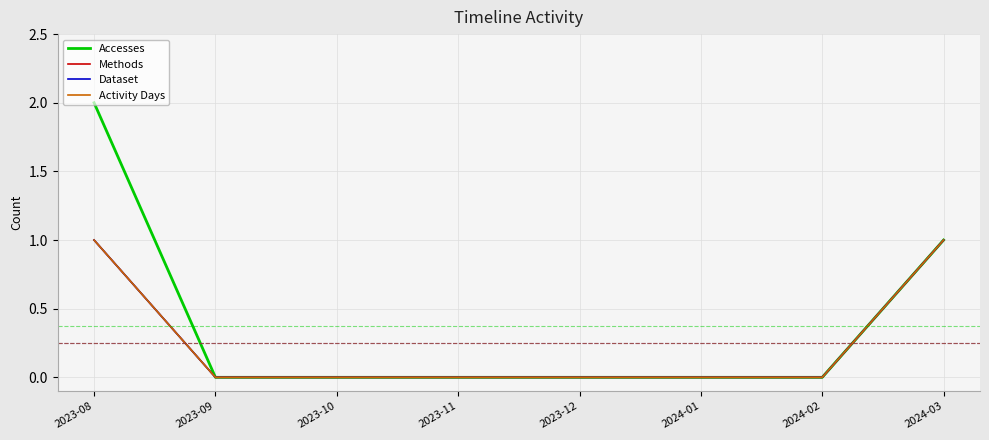

What is the sum of all Accesses values?

3